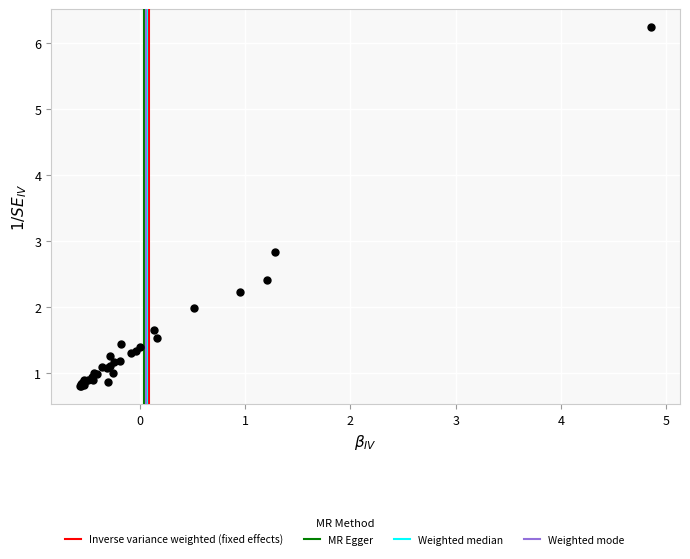

What Y value in the scatter plot is closest to 3?

2.8